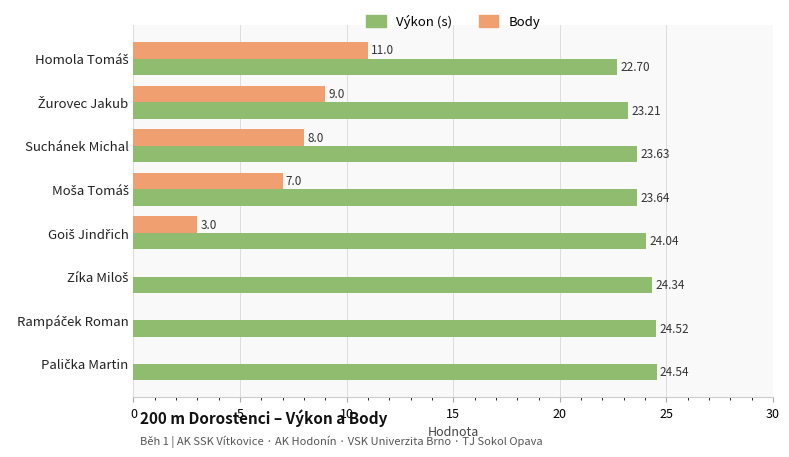

What is the total value across all series at Suchánek Michal?

31.6